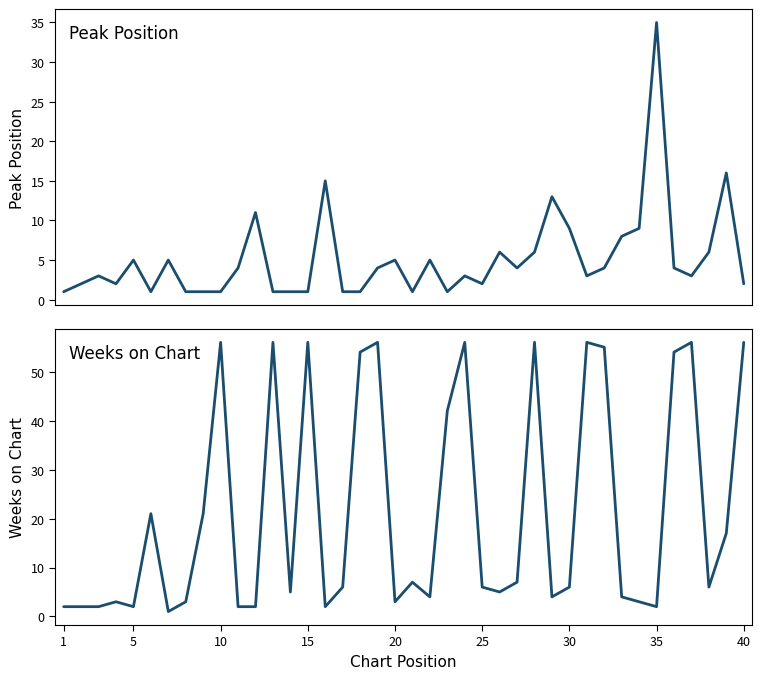

Count the number of categories in the chart.

40